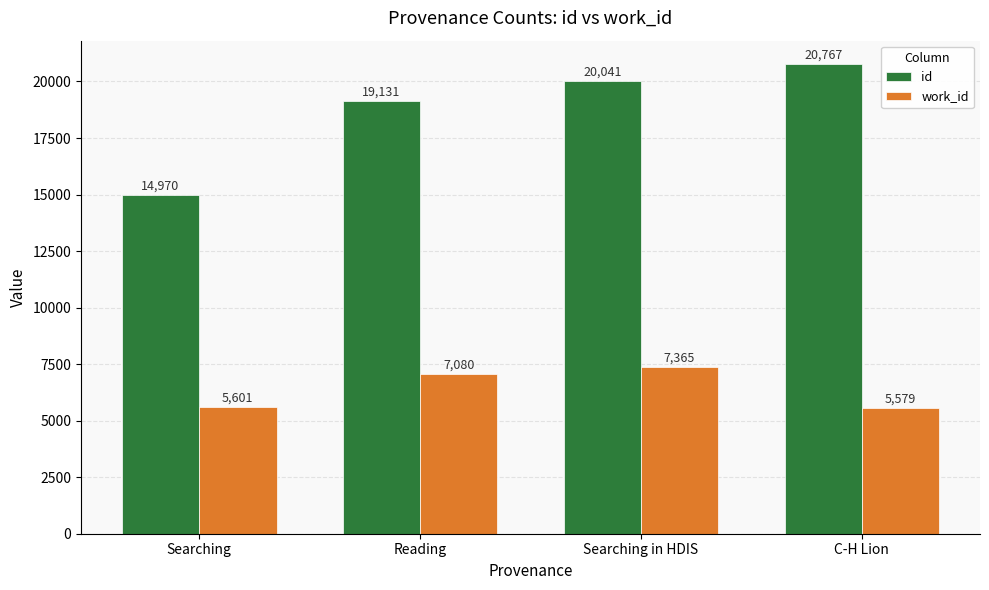

What is the average value of the id series?

18727